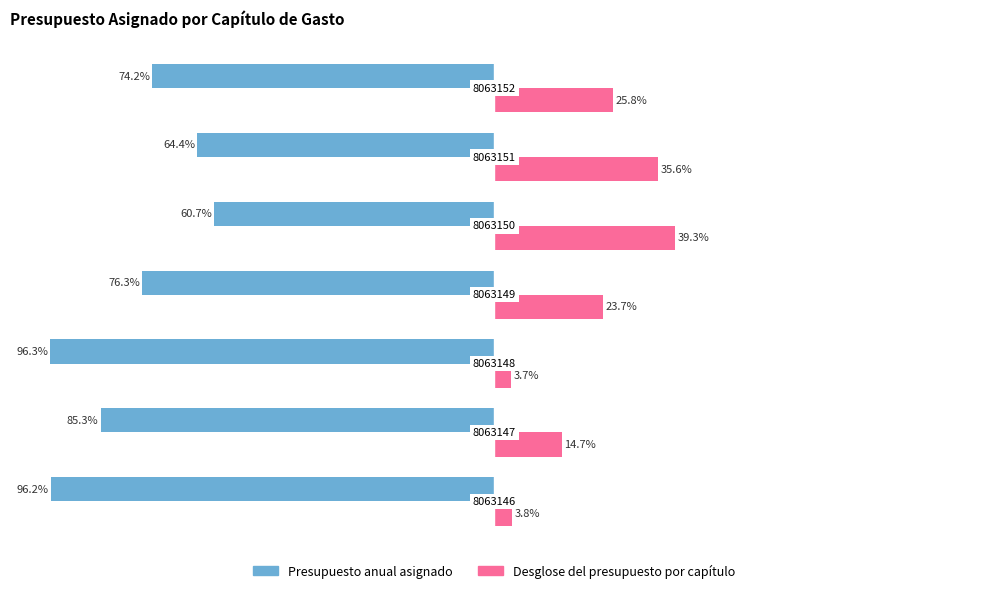

What are all the series names shown in the legend?

Presupuesto anual asignado, Desglose del presupuesto por capítulo